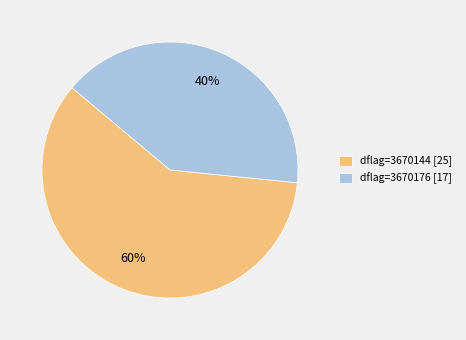

To the nearest percent, what percentage of the pie is dflag=3670176 [17]?

40%